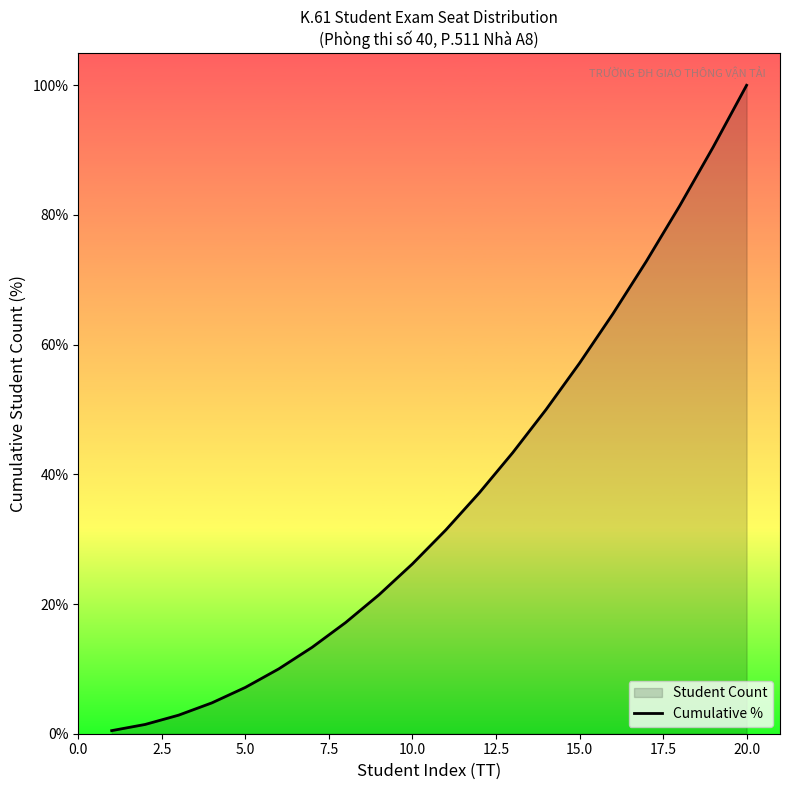

What is the maximum value shown in the chart?

100.0